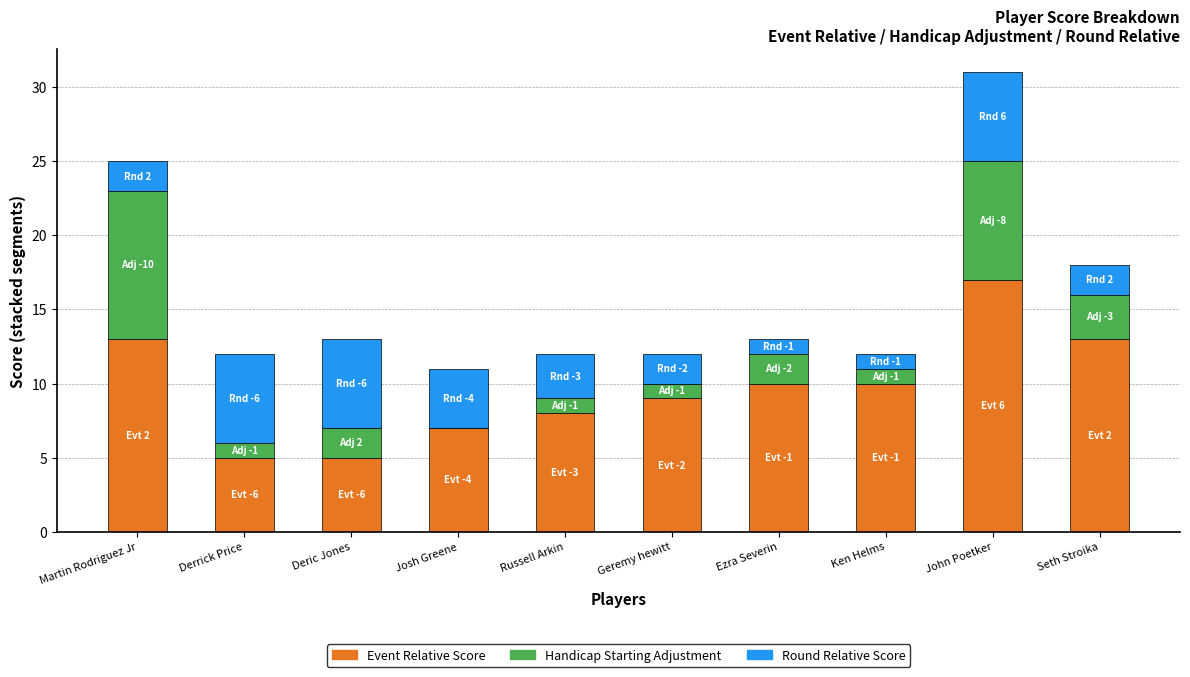

At which category is the sum across all series the highest?

John Poetker